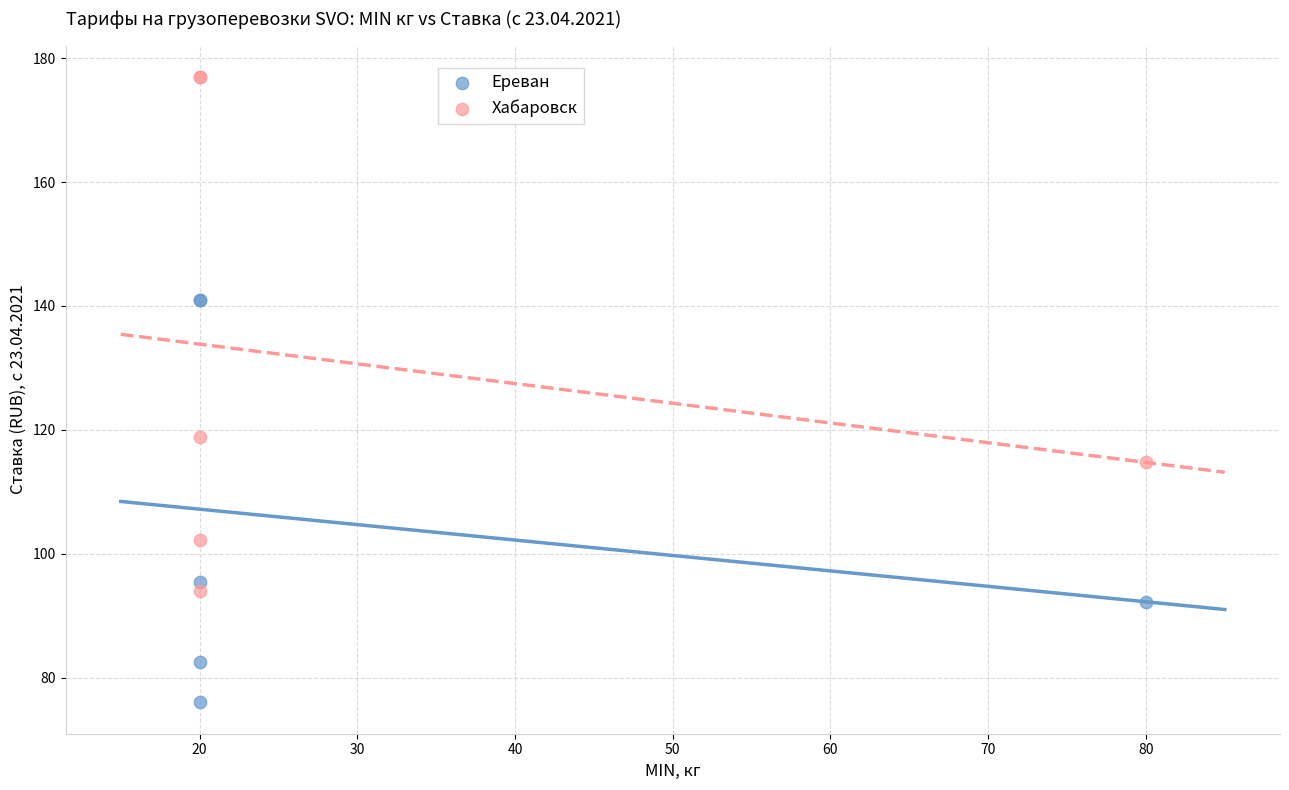

Which series has the largest Y range (max minus min)?

Хабаровск